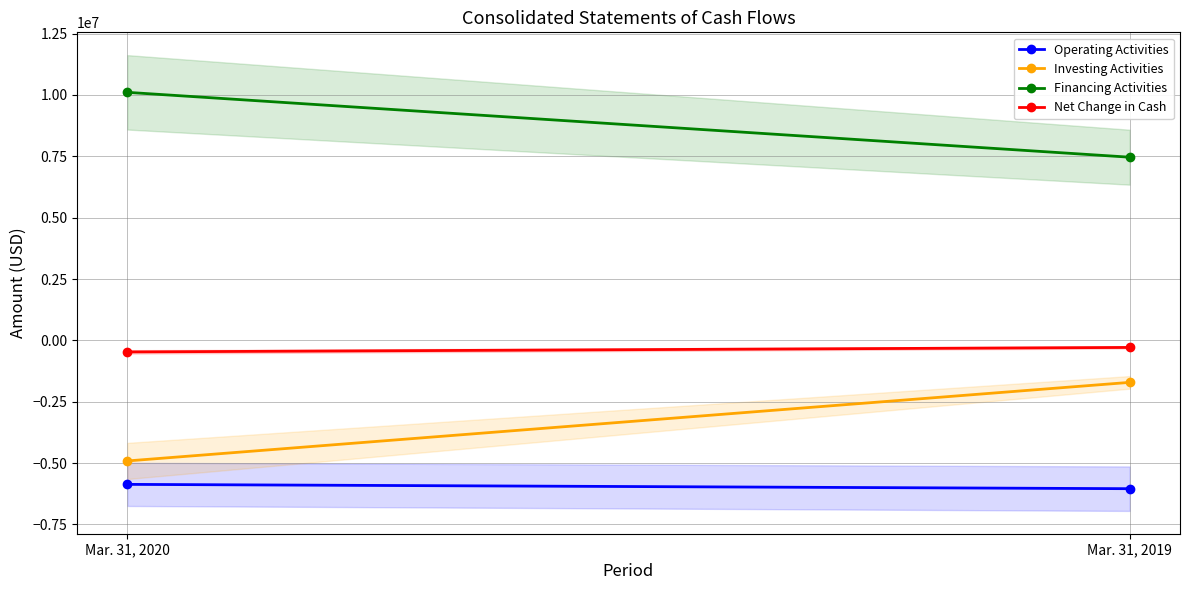

Which series has the largest total across all categories?

Financing Activities